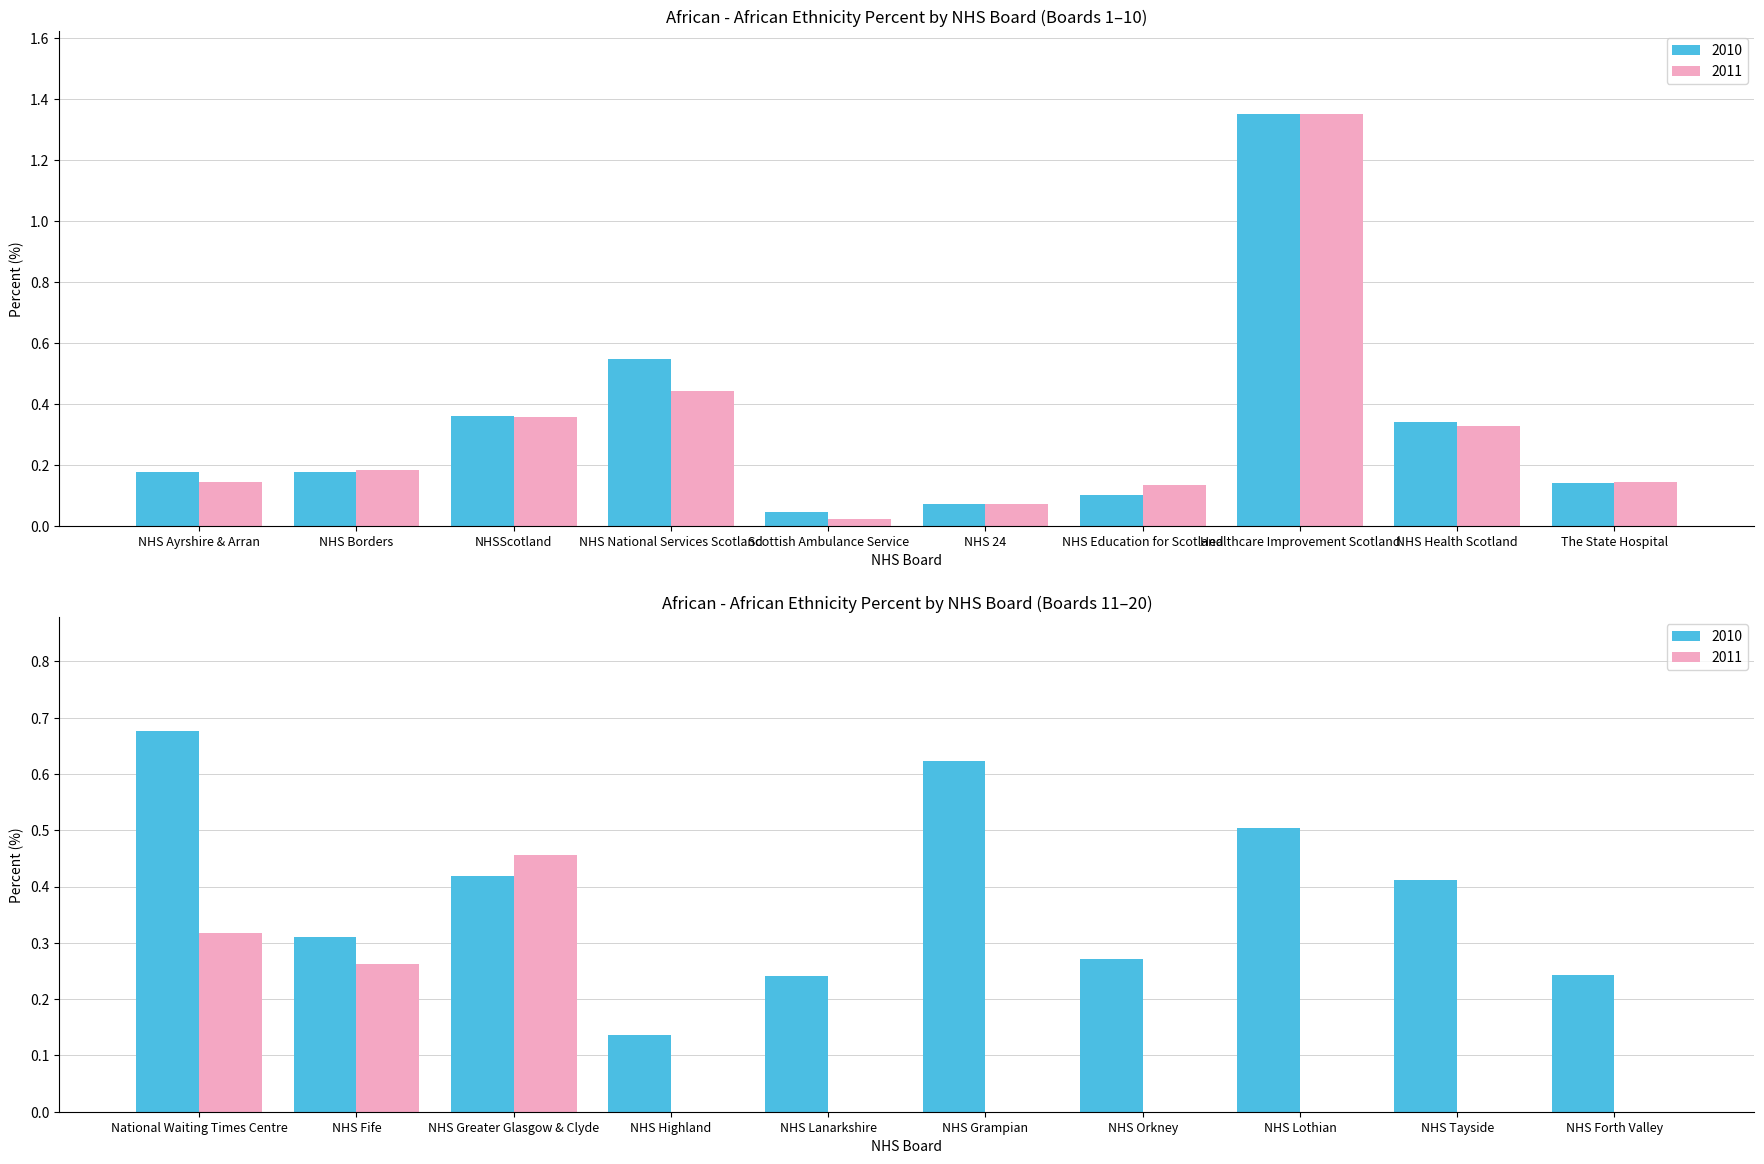

Where is 2011 nearest to the value 0?

NHS Highland